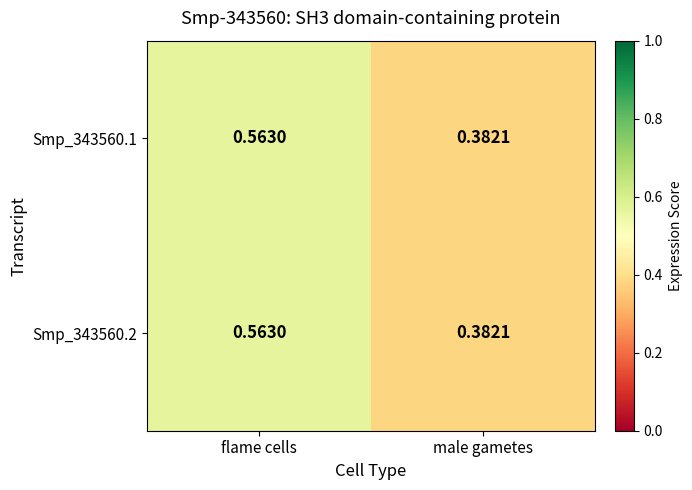

At which category is the sum across all series the highest?

flame cells